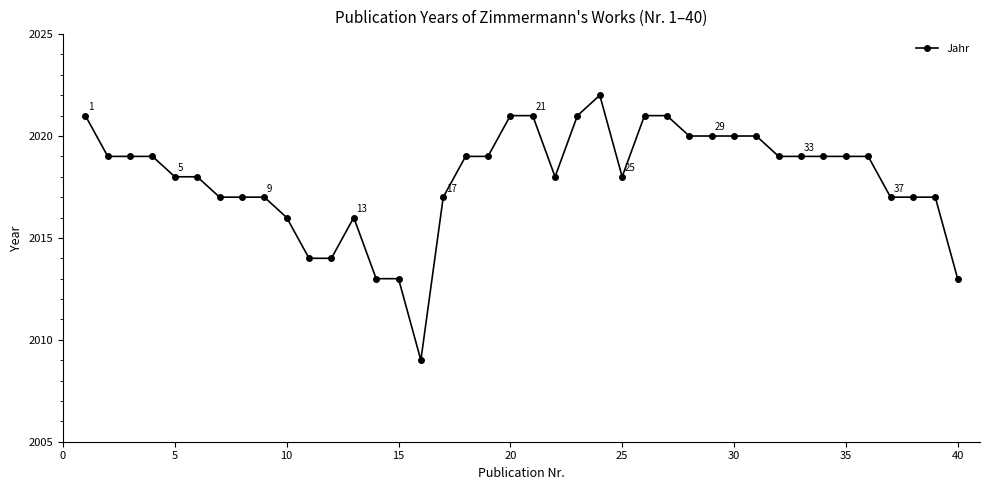

True or false: the data has more than 0 interior local peaks.

True